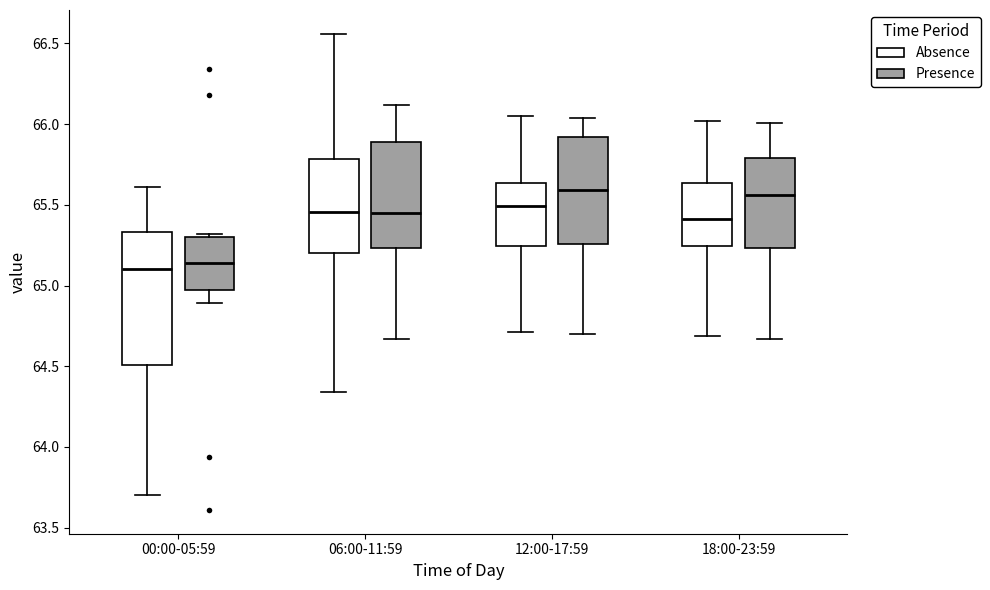

Reading left to right, transcribe this box plot: for each box, give where its median line is, the range the box spans, and where its two whiskers end, as read against the y-axis. The values are not printed on the chart, so give them approximately, as read against the axis.

00:00-05:59 (Absence): median 65.10, box 64.50 to 65.35, whiskers 63.70 to 65.60
00:00-05:59 (Presence): median 65.15, box 64.95 to 65.30, whiskers 64.90 to 65.30 (just above the box's upper edge)
06:00-11:59 (Absence): median 65.45, box 65.20 to 65.80, whiskers 64.35 to 66.55
06:00-11:59 (Presence): median 65.45, box 65.25 to 65.90, whiskers 64.65 to 66.10
12:00-17:59 (Absence): median 65.50, box 65.25 to 65.65, whiskers 64.70 to 66.05
12:00-17:59 (Presence): median 65.60, box 65.25 to 65.90, whiskers 64.70 to 66.05
18:00-23:59 (Absence): median 65.40, box 65.25 to 65.65, whiskers 64.70 to 66.00
18:00-23:59 (Presence): median 65.55, box 65.25 to 65.80, whiskers 64.65 to 66.00